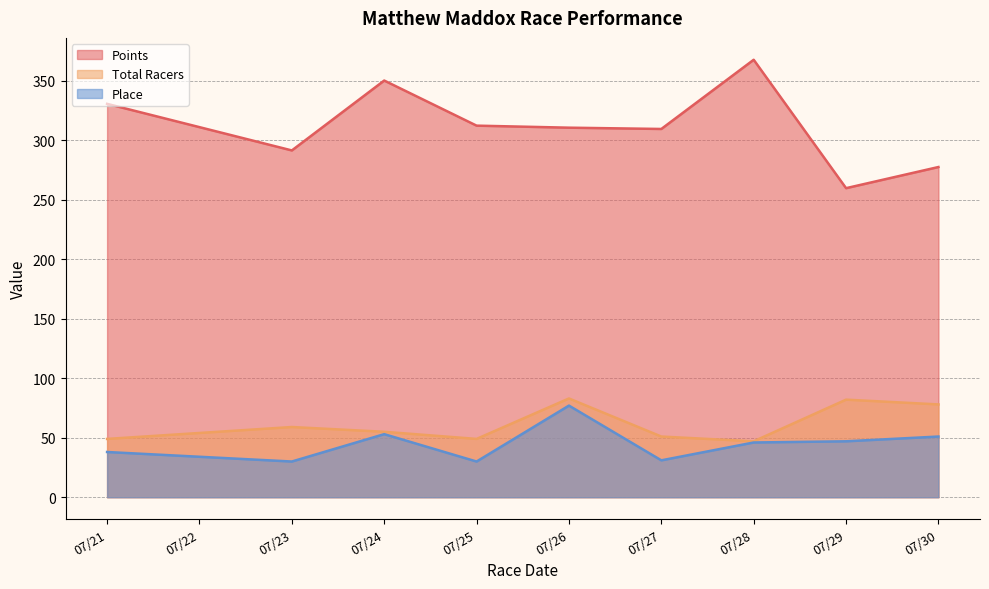

Which series has the largest total across all categories?

Points